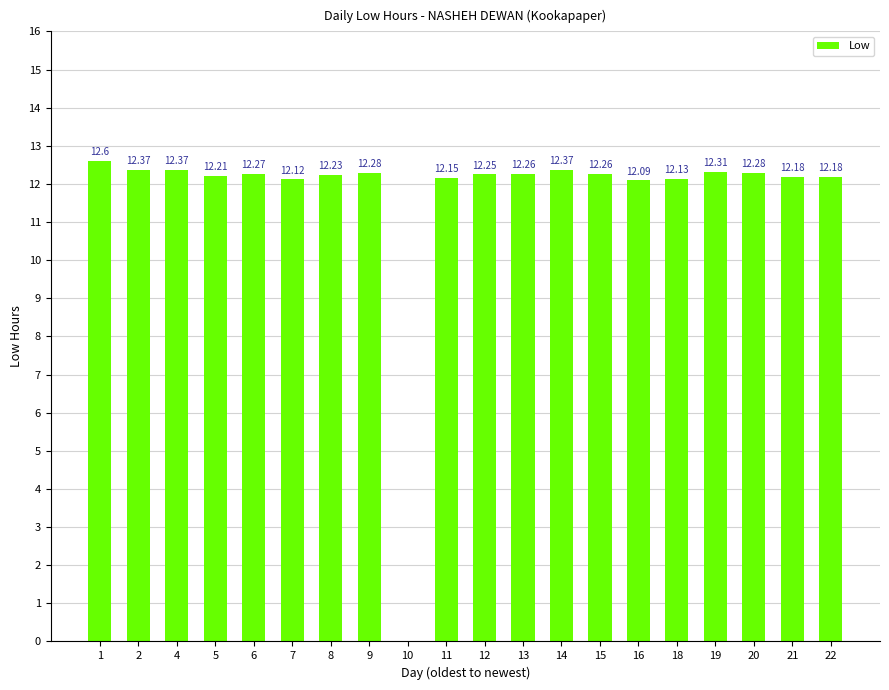

Does the chart contain stacked bars?

No